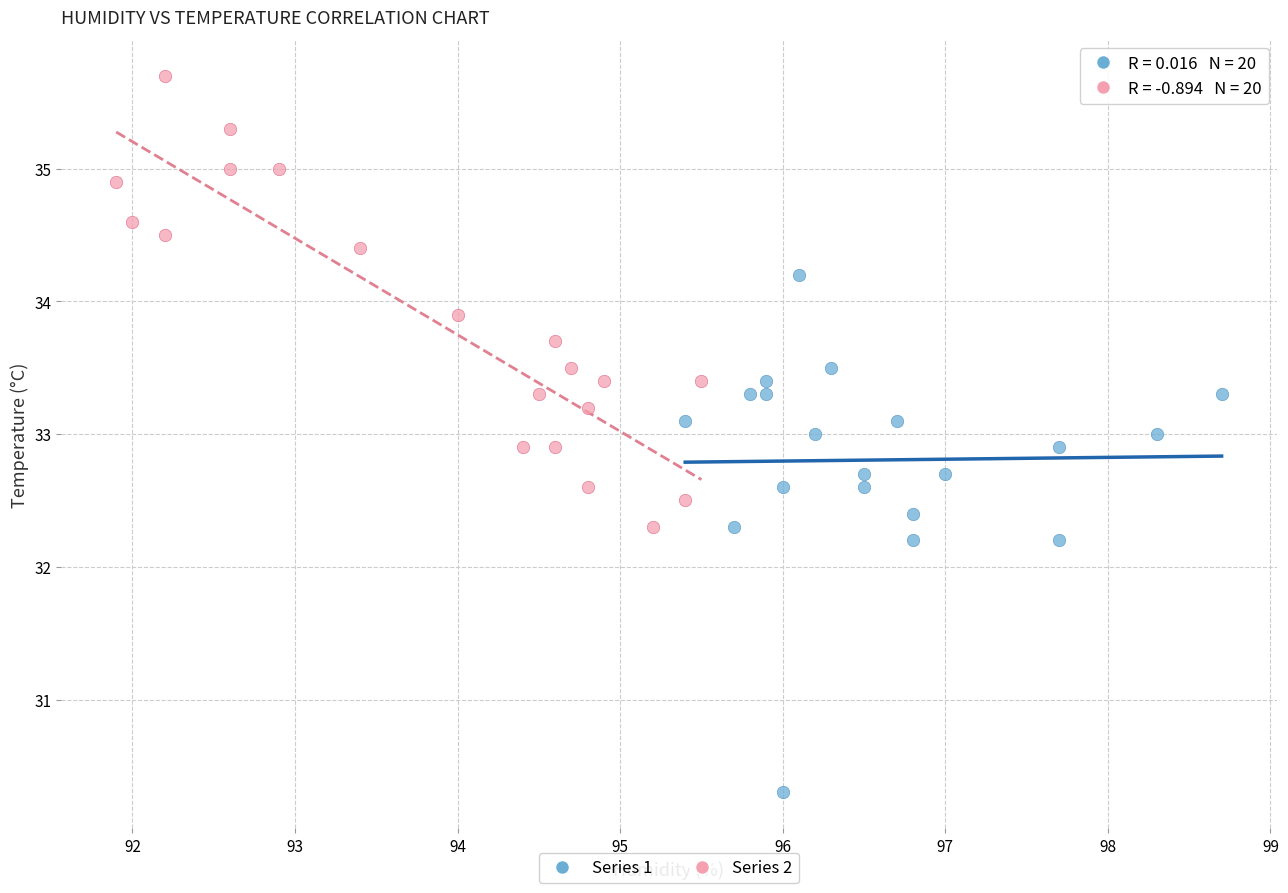

Which series has the widest spread of Y values?

Series 1